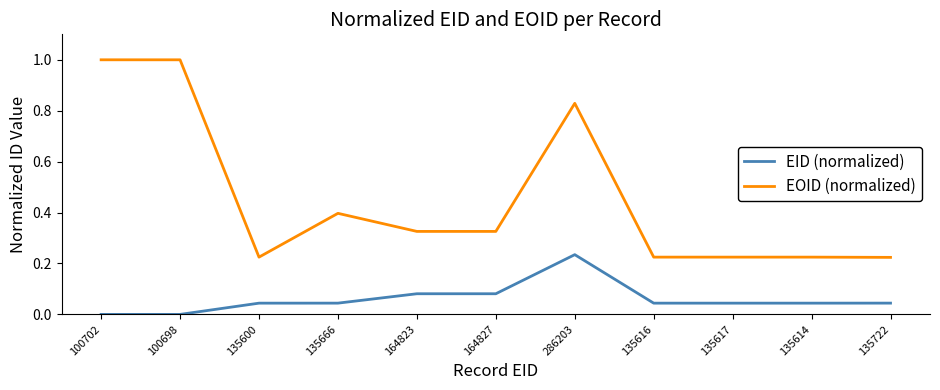

What position from the right is 286203?

5